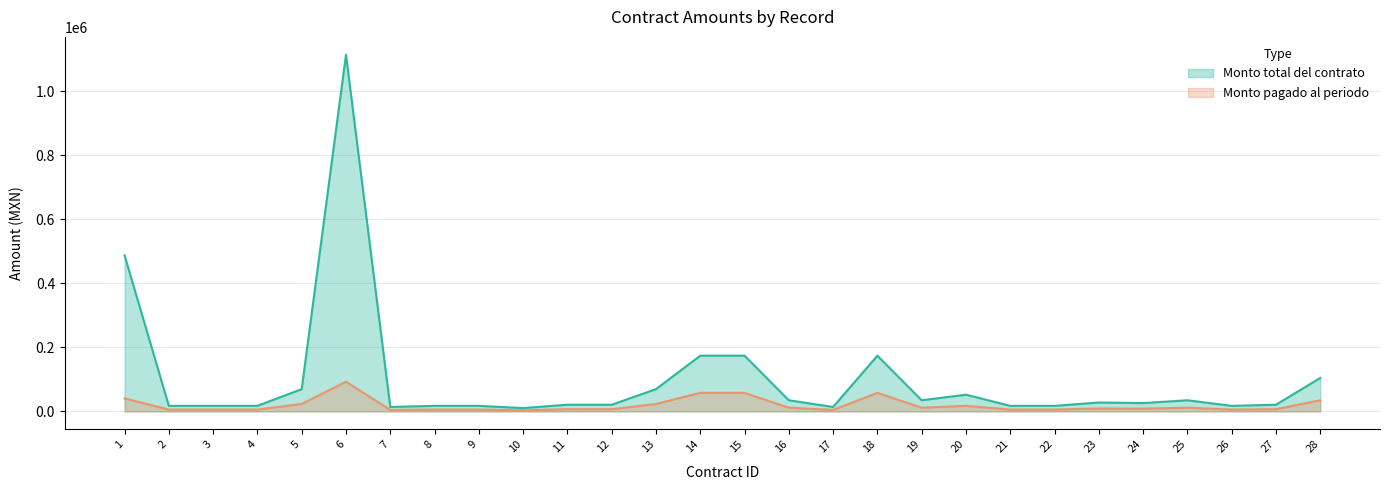

What is the value of the Monto pagado al periodo point at the 25th from the left?

11600